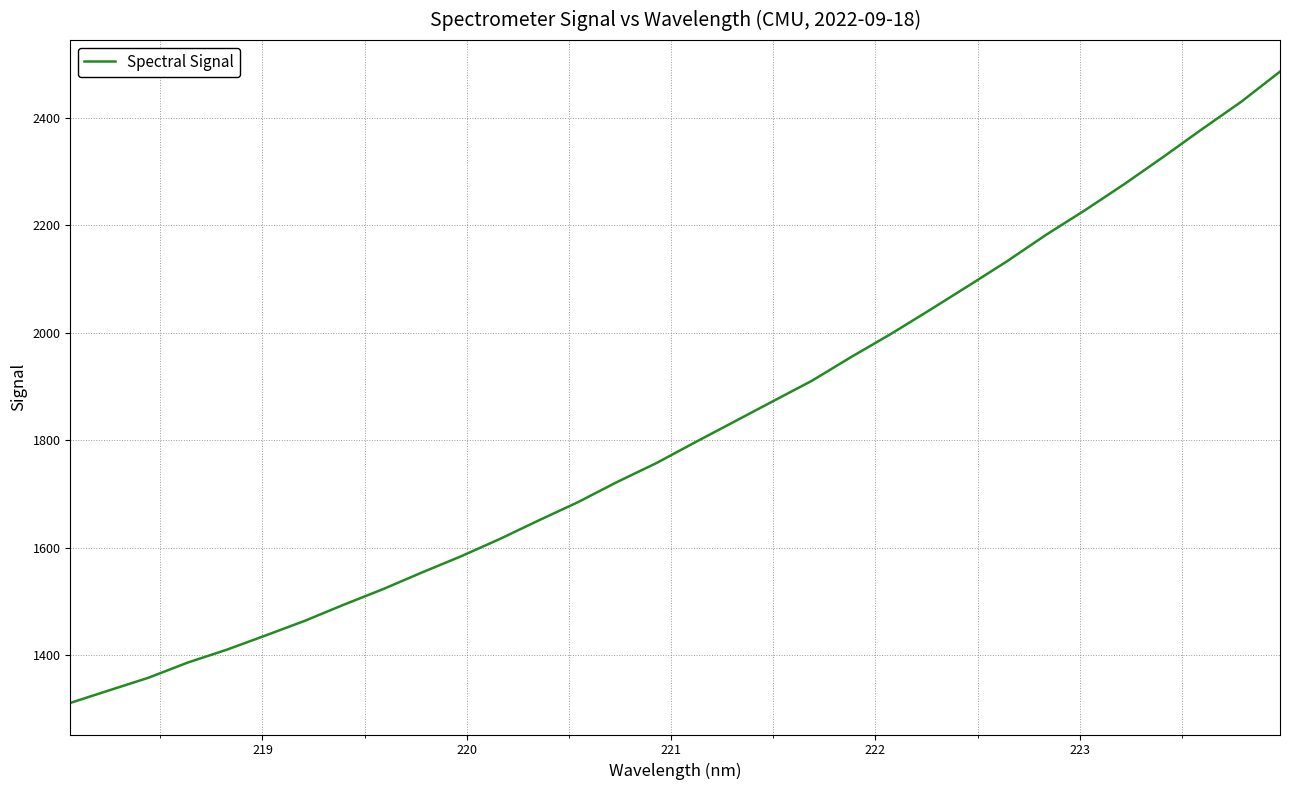

What is the maximum value shown in the chart?

2485.8